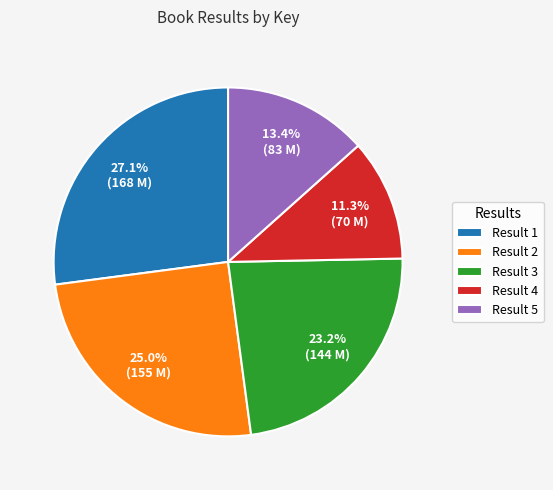

Is Result 5 the majority of the pie?

No